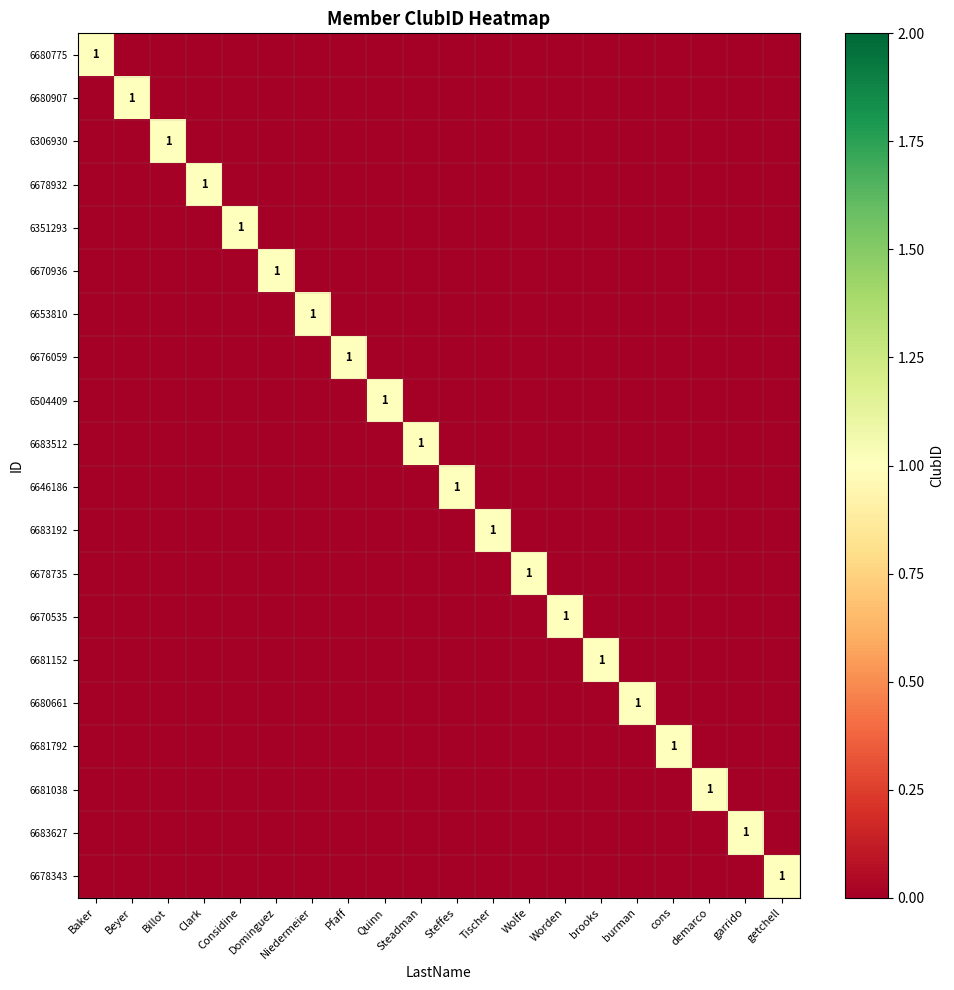

List the series in order of their peak value, lowest first.

6680775, 6680907, 6306930, 6678932, 6351293, 6670936, 6653810, 6676059, 6504409, 6683512, 6646186, 6683192, 6678735, 6670535, 6681152, 6680661, 6681792, 6681038, 6683627, 6678343